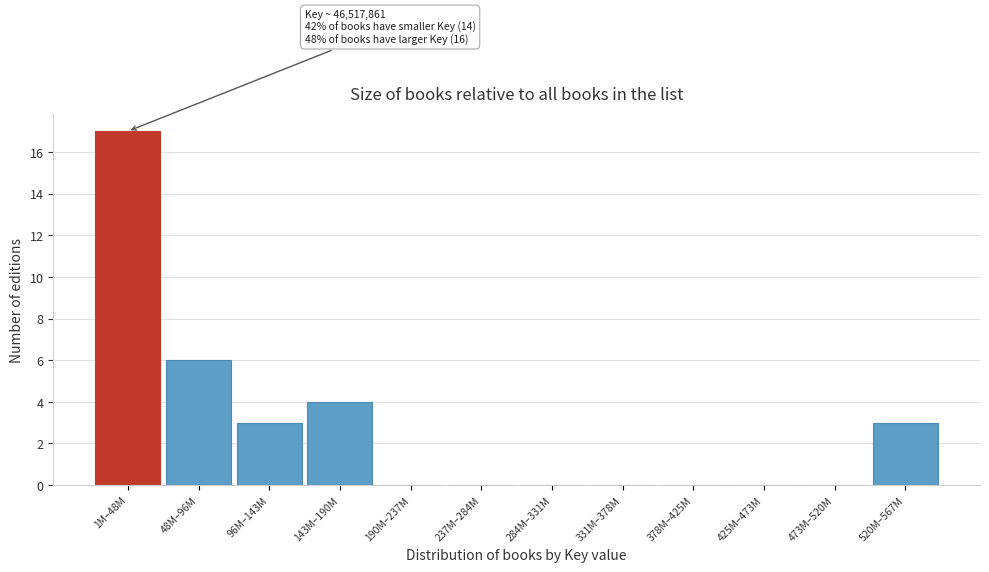

Reading left to right, extract all data points from this chart.

1M–48M=17	48M–96M=6	96M–143M=3	143M–190M=4	190M–237M=0	237M–284M=0	284M–331M=0	331M–378M=0	378M–425M=0	425M–473M=0	473M–520M=0	520M–567M=3